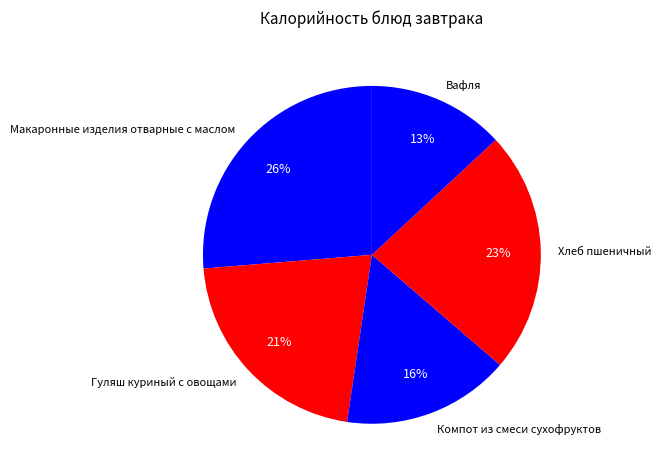

To the nearest percent, what percentage of the pie is Вафля?

13%